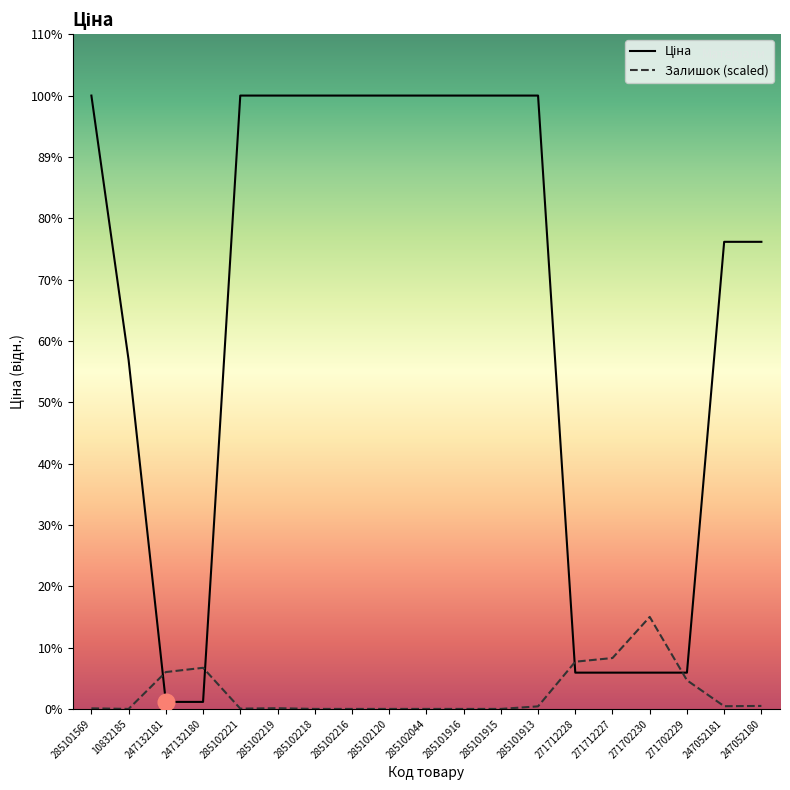

How many data points in Залишок are above 11?

10